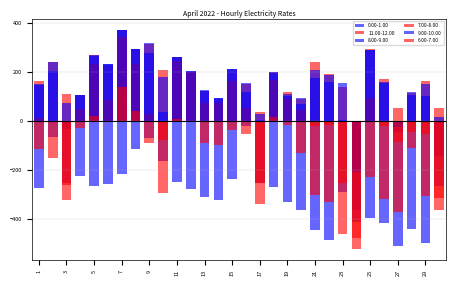

What is the difference between the highest and lowest values at 20?

455.5